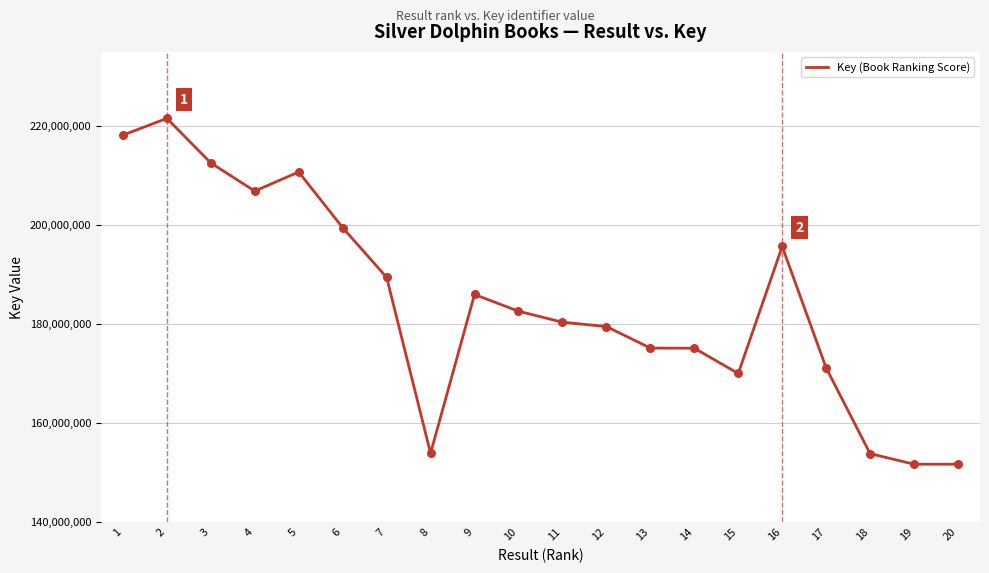

What is the ratio of the value at 9 to the value at 2?

0.8